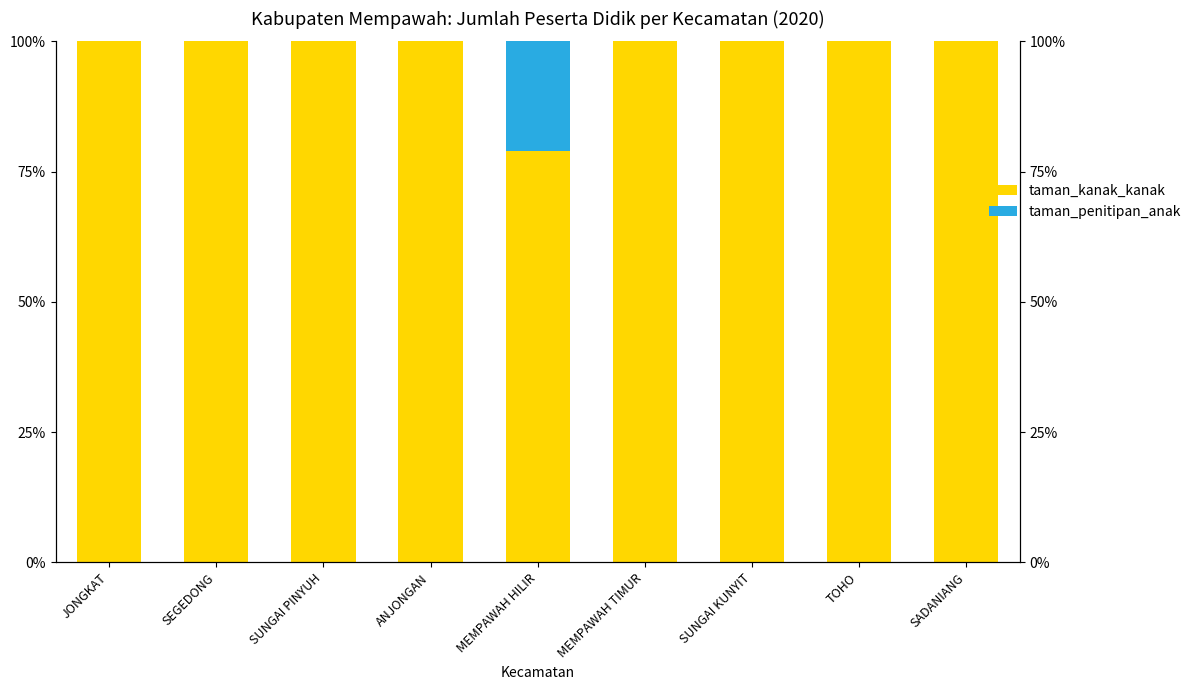

At which category is the sum across all series the highest?

JONGKAT